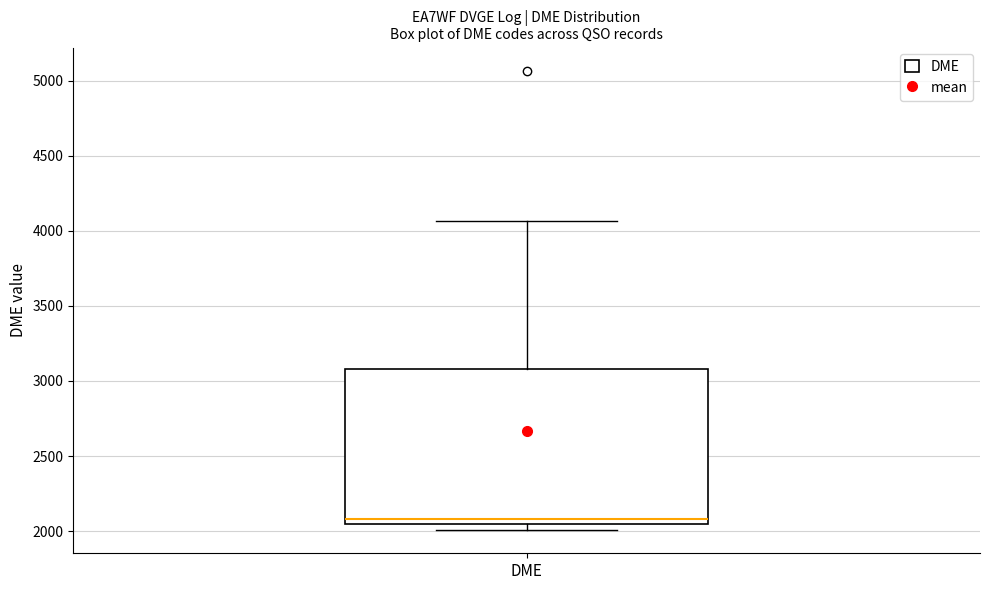

Transcribe this box plot: give where the median line is, the range the box spans, and where the two whiskers end, as read against the y-axis. The values are not printed on the chart, so give them approximately, as read against the axis.

median 2100, box 2050 to 3100, whiskers 2000 to 4050